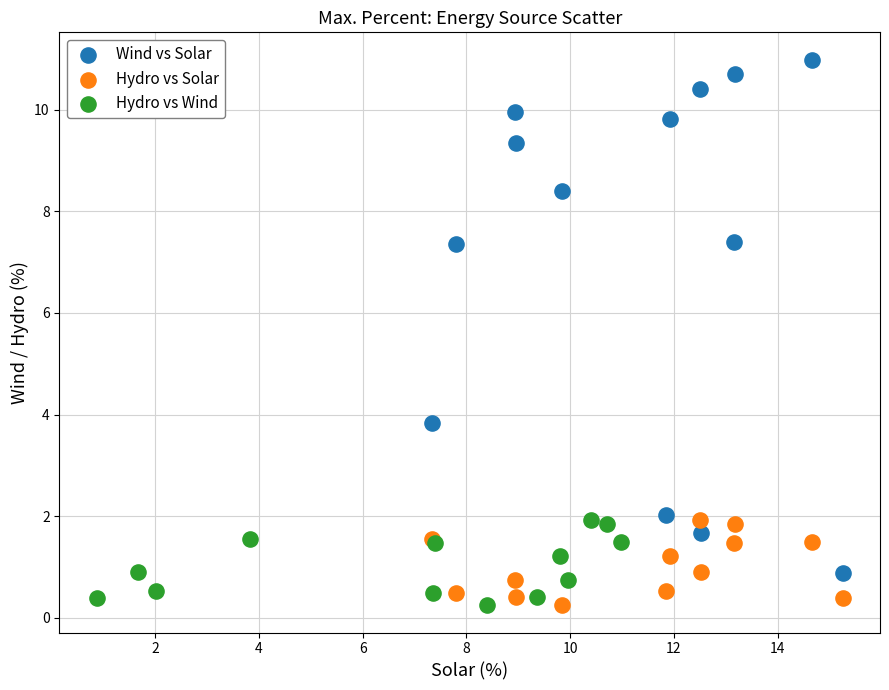

Which series has the widest spread of Y values?

Wind vs Solar